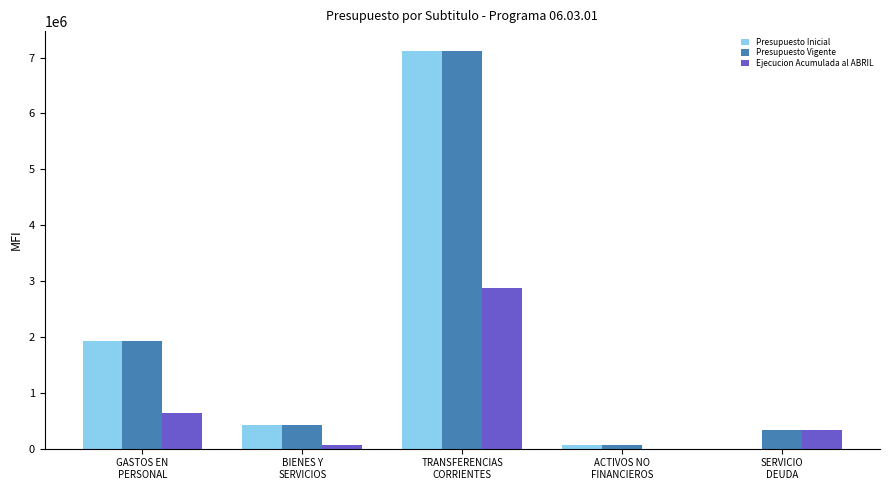

What is the sum of all Presupuesto Inicial values?

9537803